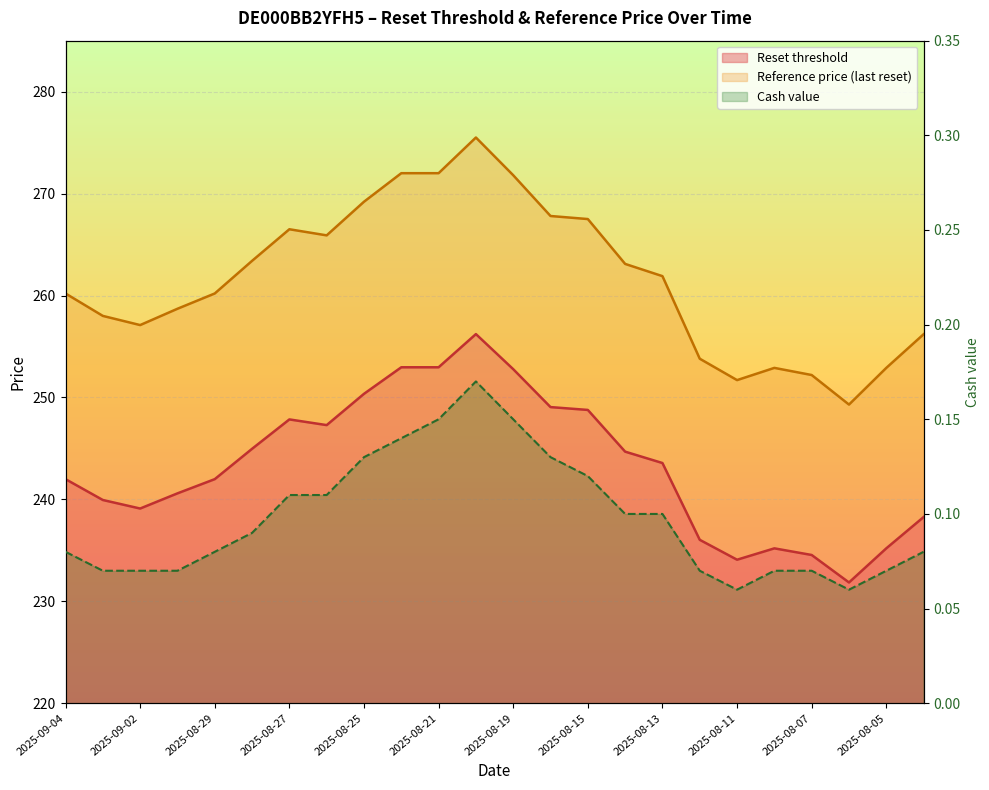

At 2025-08-05, list the series in order from largest to smallest.

Reference price (last reset), Reset threshold, Cash value